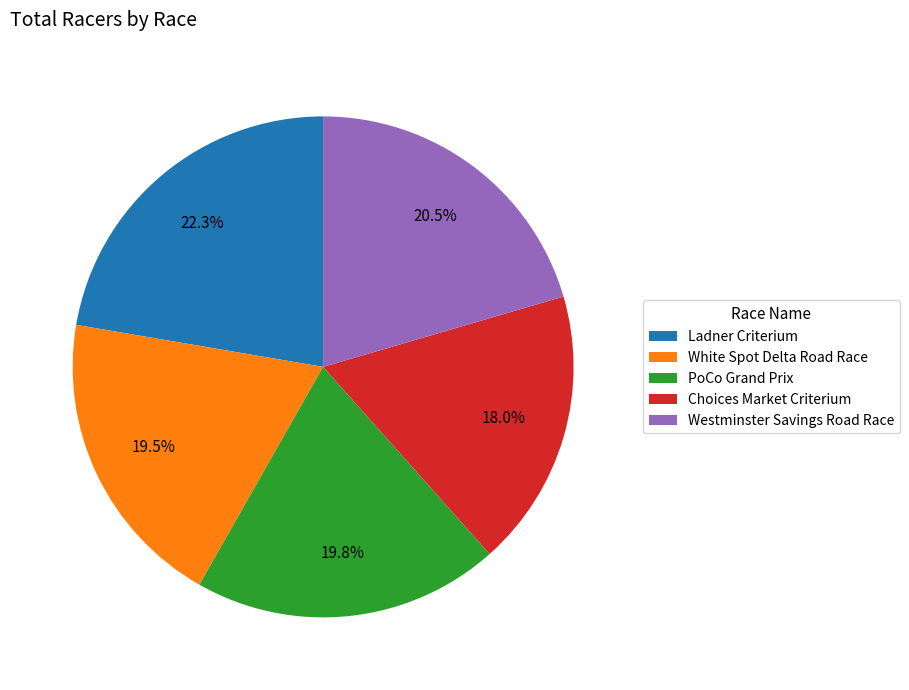

To the nearest percent, what is the average slice percentage?

20%